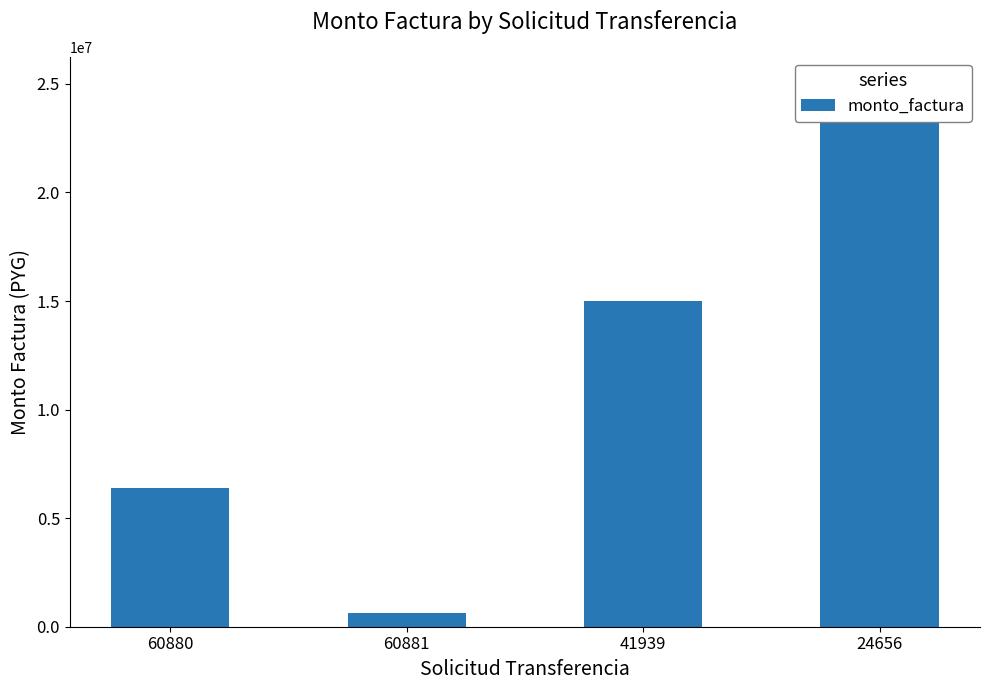

What is the sum of the values at 60881 and 24656?

25632425